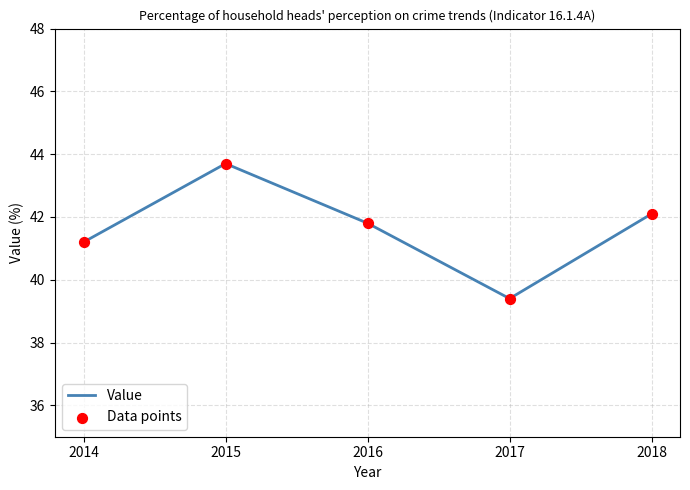

True or false: there are more than 1 points higher than both neighbors.

False